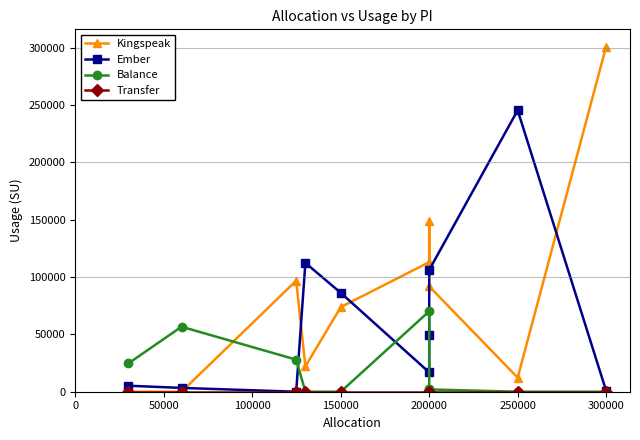

What is the label of the 4th point from the left?

150000